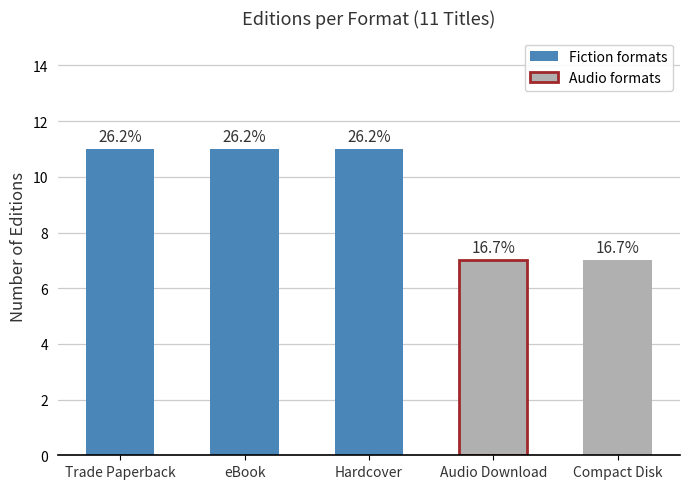

List the labels in order of value, smallest first.

Audio Download, Compact Disk, Trade Paperback, eBook, Hardcover